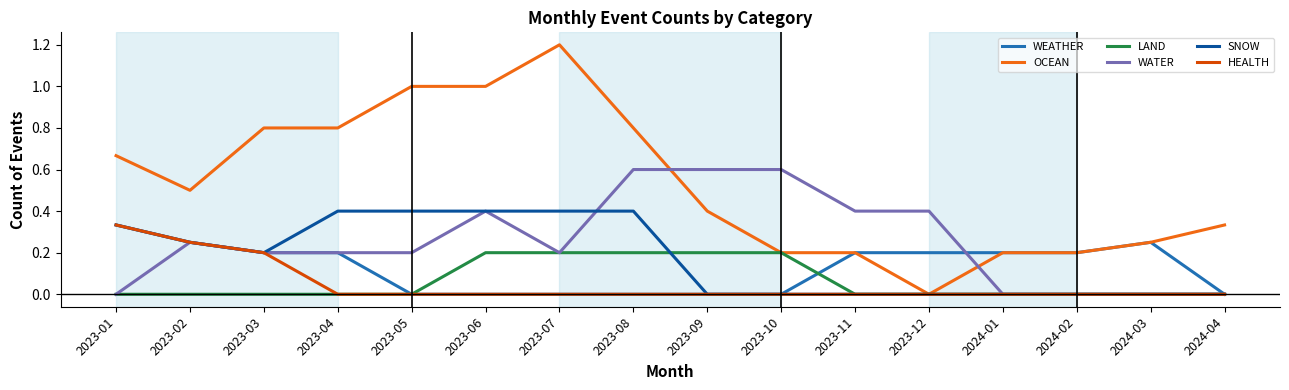

Is the value of SNOW at 2023-05 greater than the value of WEATHER at 2023-12?

Yes